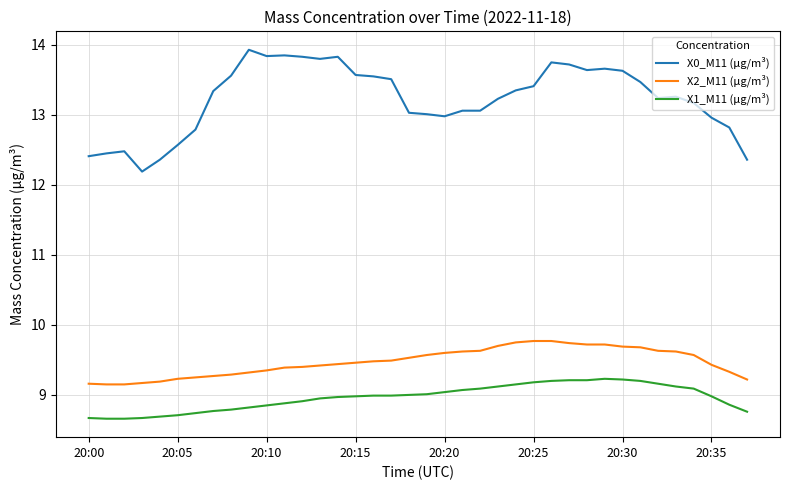

What is the lowest value of the X0_M11 (μg/m³) series?

12.2